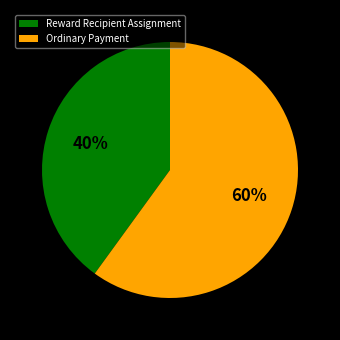

Which slice is the largest?

Ordinary Payment